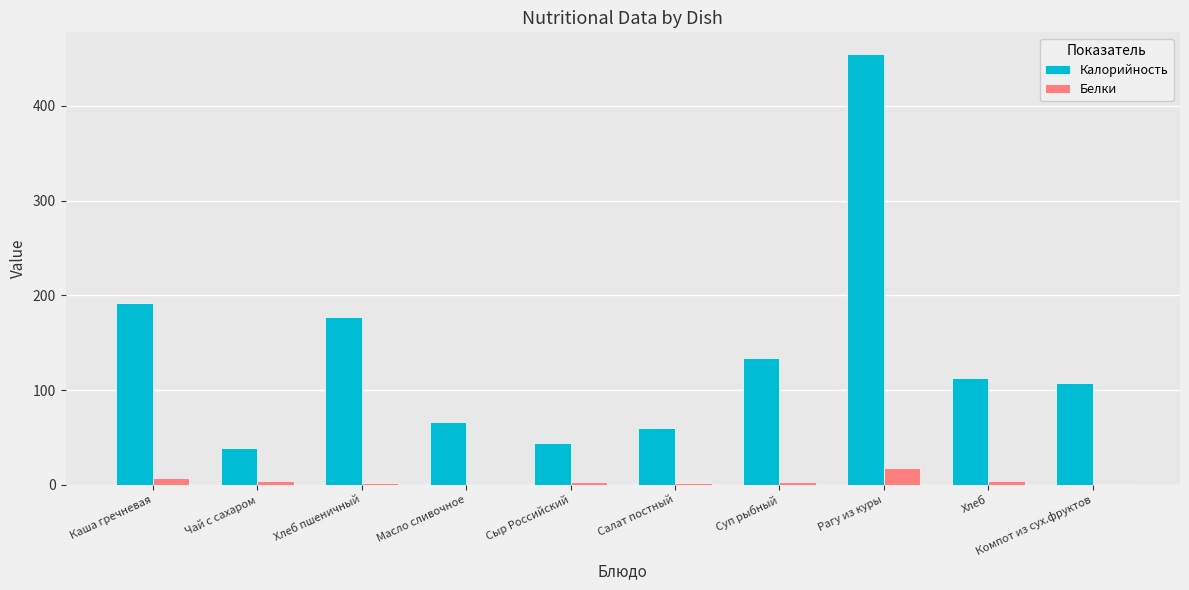

Where is Калорийность nearest to the value 247?

Каша гречневая